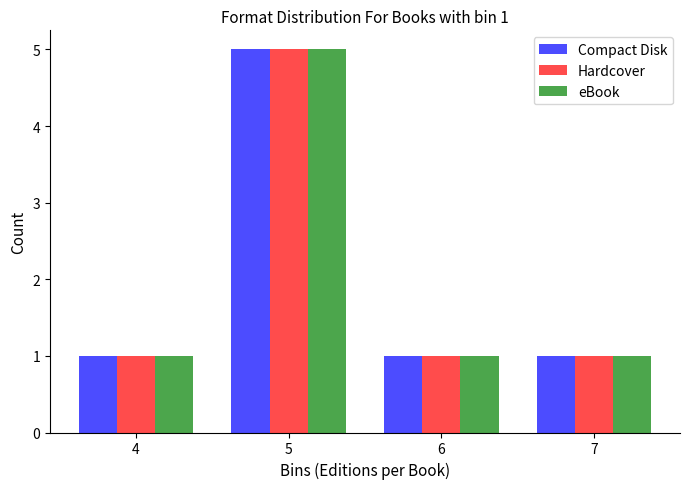

Reading left to right, extract all data points from this chart.

Compact Disk: 4=1	5=5	6=1	7=1
Hardcover: 4=1	5=5	6=1	7=1
eBook: 4=1	5=5	6=1	7=1